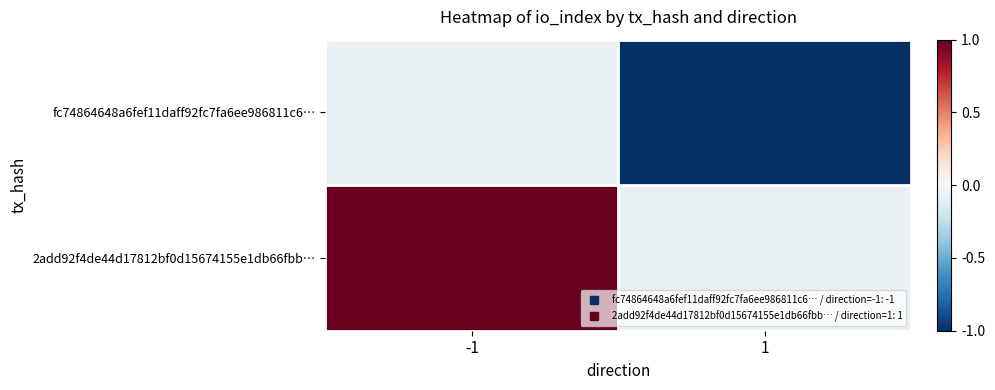

Rank the series by their average value, from lowest to highest.

fc74864648a6fef11daff92fc7fa6ee986811c6…, 2add92f4de44d17812bf0d15674155e1db66fbb…